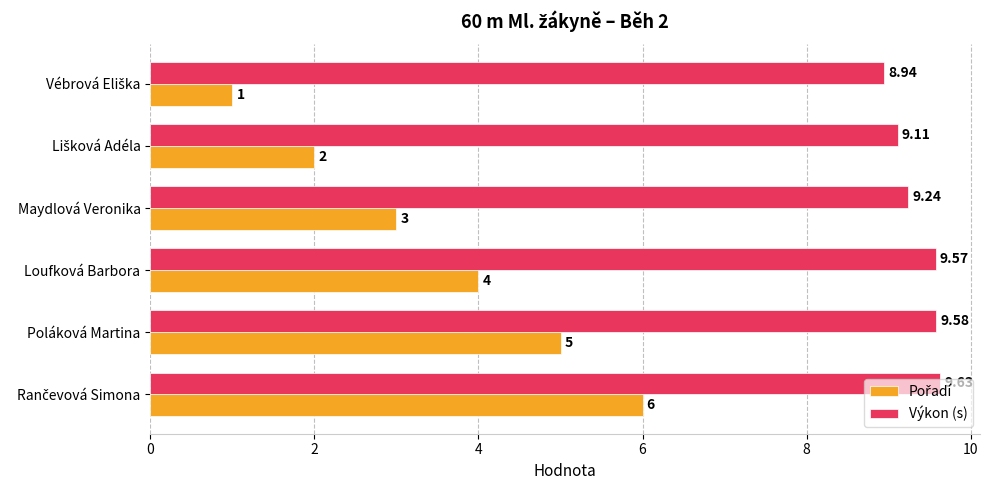

At how many categories does at least one series exceed 8?

6